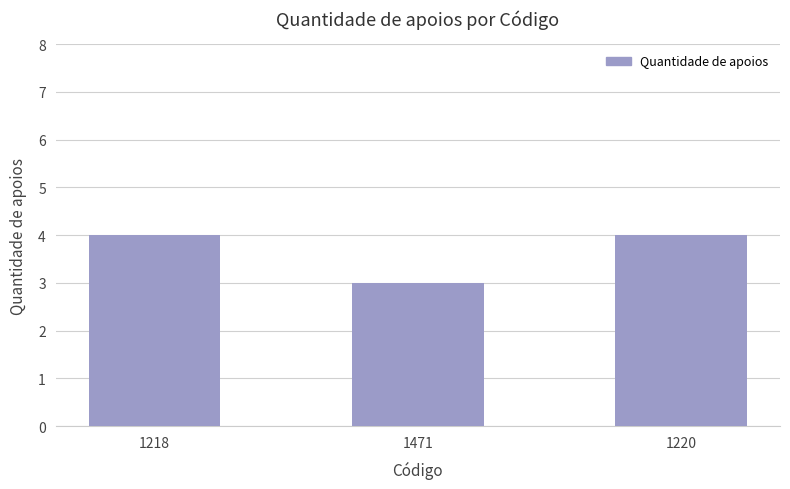

Count the values in the range 3 to 4.

3